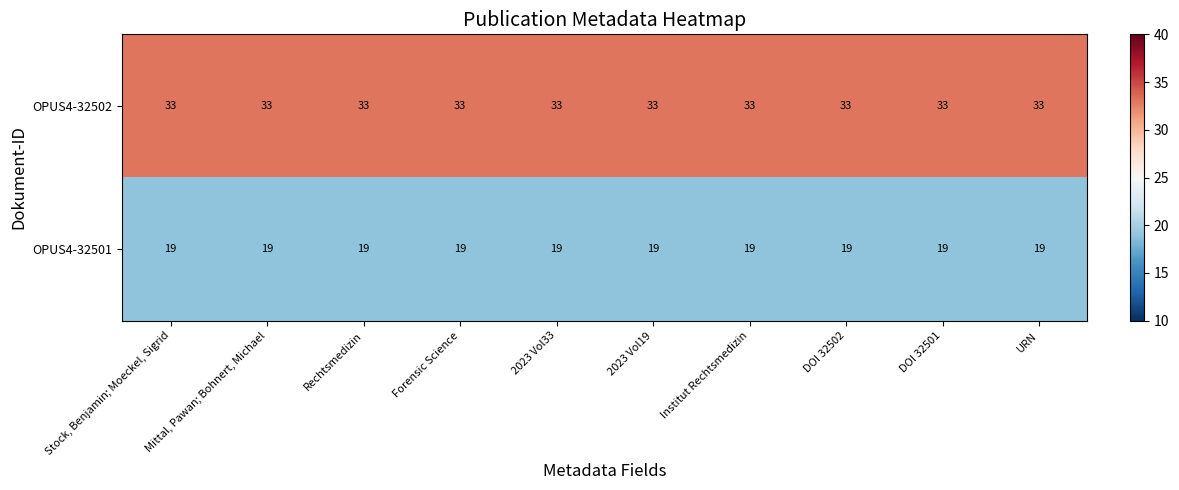

How many series are shown in this chart?

2